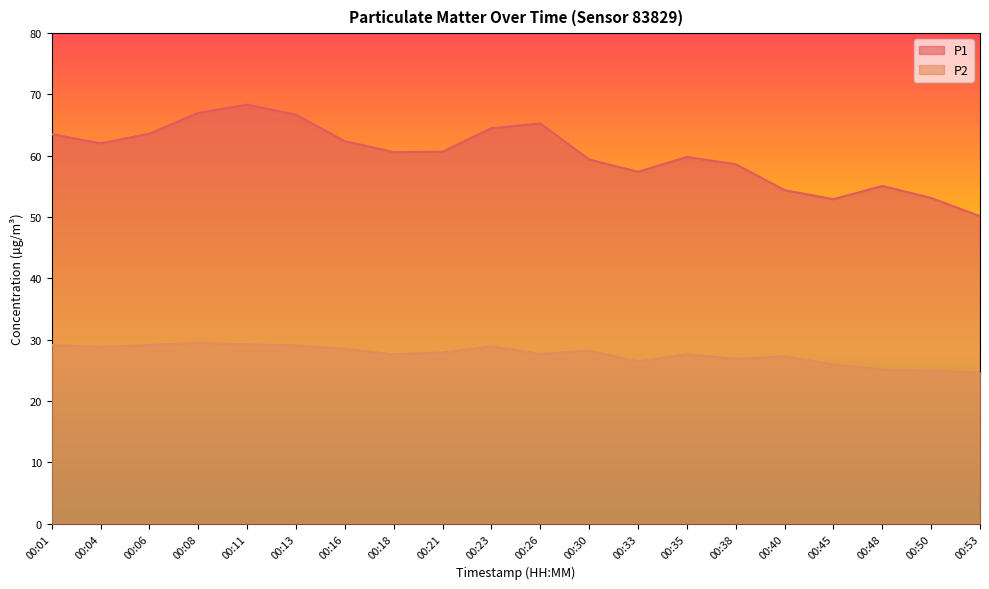

Reading left to right, transcribe all the data shown in this chart.

P1: 63.5	62.0	63.6	67.0	68.3	66.7	62.4	60.6	60.7	64.5	65.3	59.4	57.4	59.8	58.6	54.4	52.9	55.1	53.1	50.1
P2: 29.1	28.9	29.1	29.5	29.2	29.1	28.5	27.6	27.9	28.9	27.7	28.2	26.4	27.6	26.9	27.3	25.9	25.1	24.9	24.7